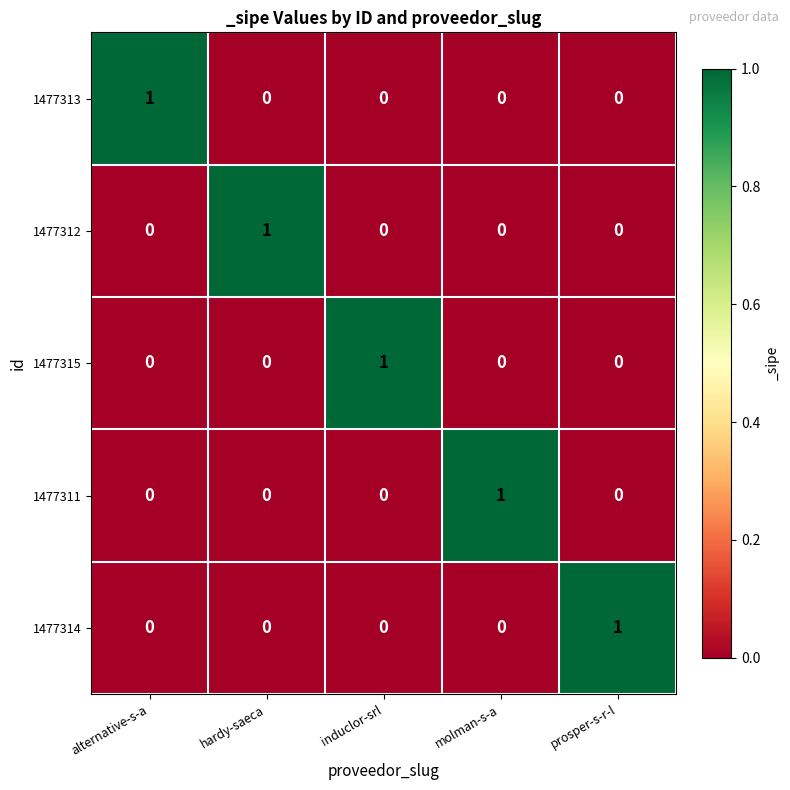

How many 1477312 values are between 0 and 1?

5